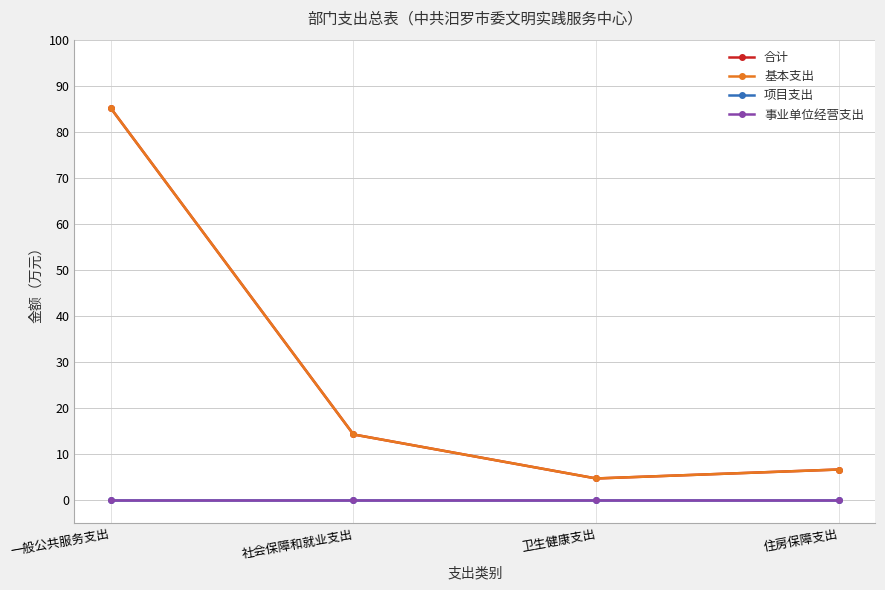

At which category is the sum across all series the highest?

一般公共服务支出